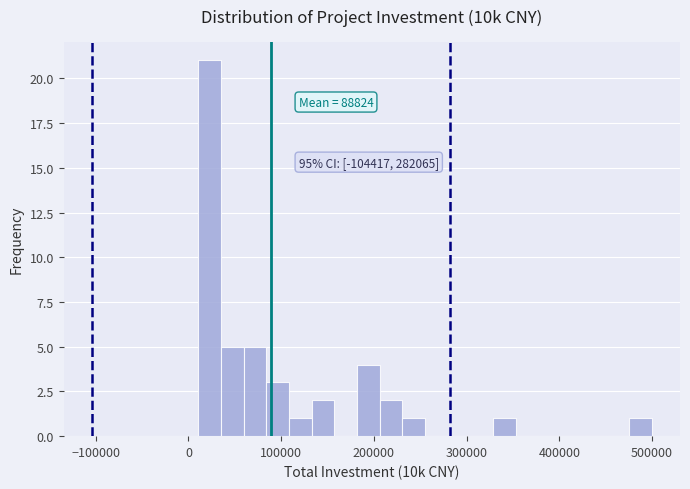

Read against the x-axis, roughly where is the centre of the tallest bar?

20000